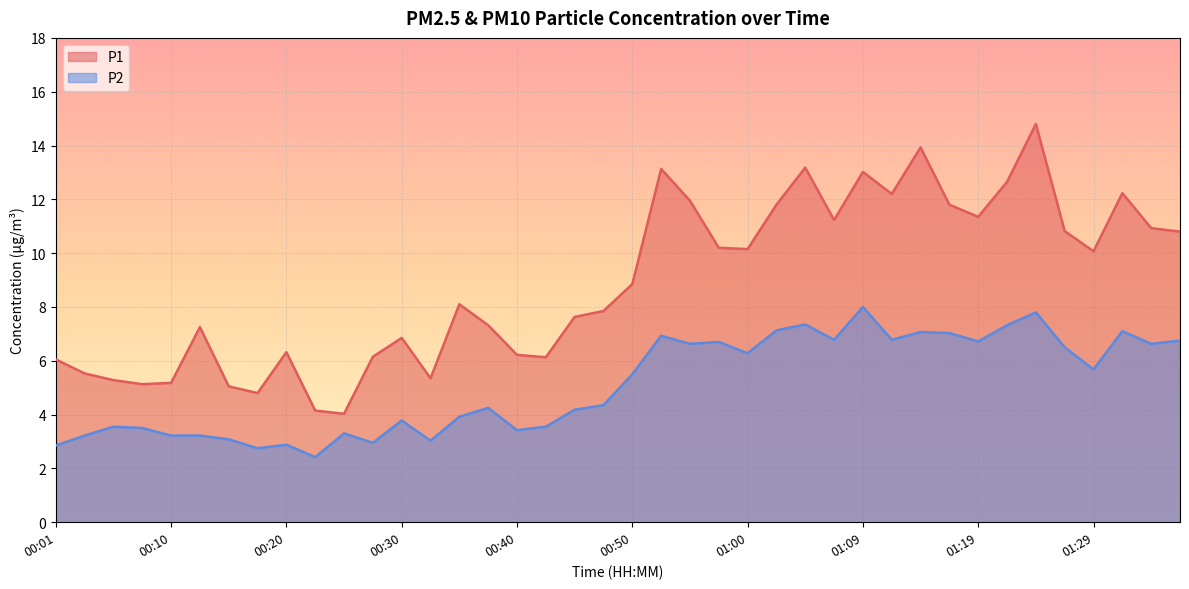

Reading right to left, what are all the values shown in this chart?

P1: 10.8	10.9	12.2	10.1	10.8	14.8	12.7	11.3	11.8	13.9	12.2	13.0	11.2	13.2	11.8	10.2	10.2	11.9	13.1	8.8	7.8	7.6	6.1	6.2	7.3	8.1	5.3	6.8	6.2	4.0	4.2	6.3	4.8	5.0	7.2	5.2	5.1	5.3	5.5	6.0
P2: 6.8	6.6	7.1	5.7	6.5	7.8	7.3	6.7	7.0	7.1	6.8	8.0	6.8	7.3	7.1	6.3	6.7	6.6	6.9	5.5	4.3	4.2	3.5	3.4	4.2	3.9	3.0	3.8	3.0	3.3	2.4	2.9	2.8	3.1	3.2	3.2	3.5	3.5	3.2	2.9